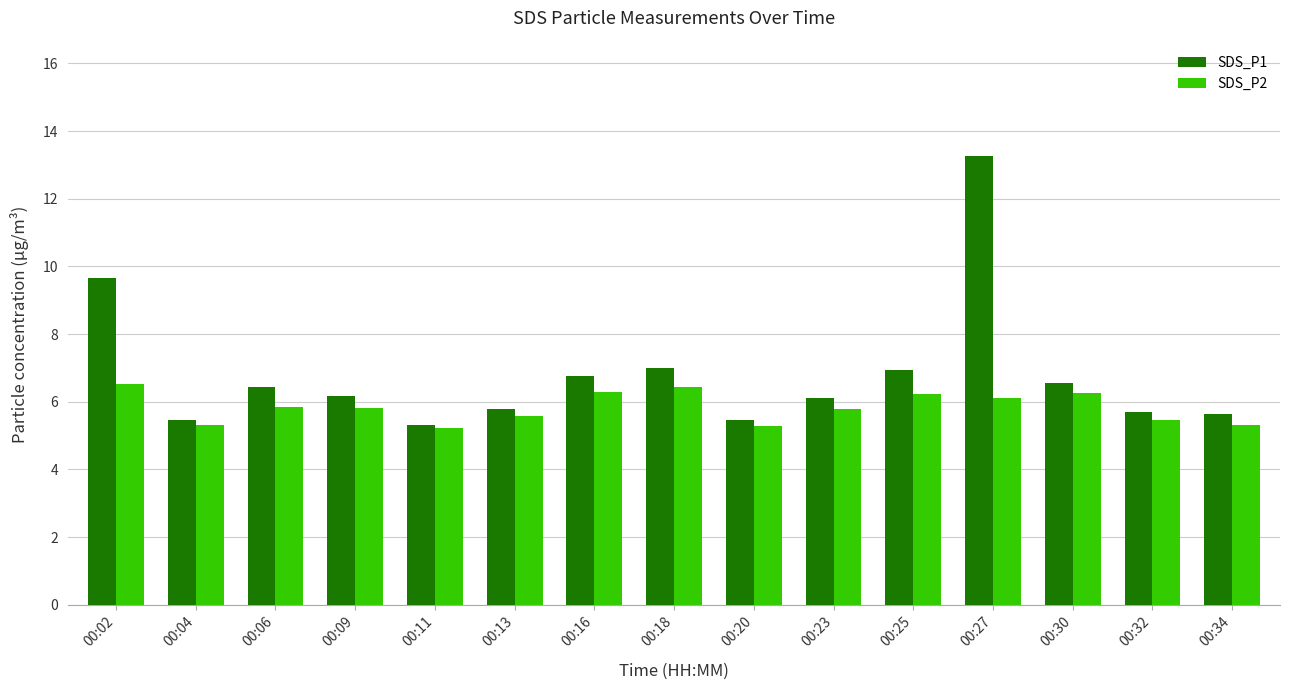

List the series in order of their overall mean, highest first.

SDS_P1, SDS_P2